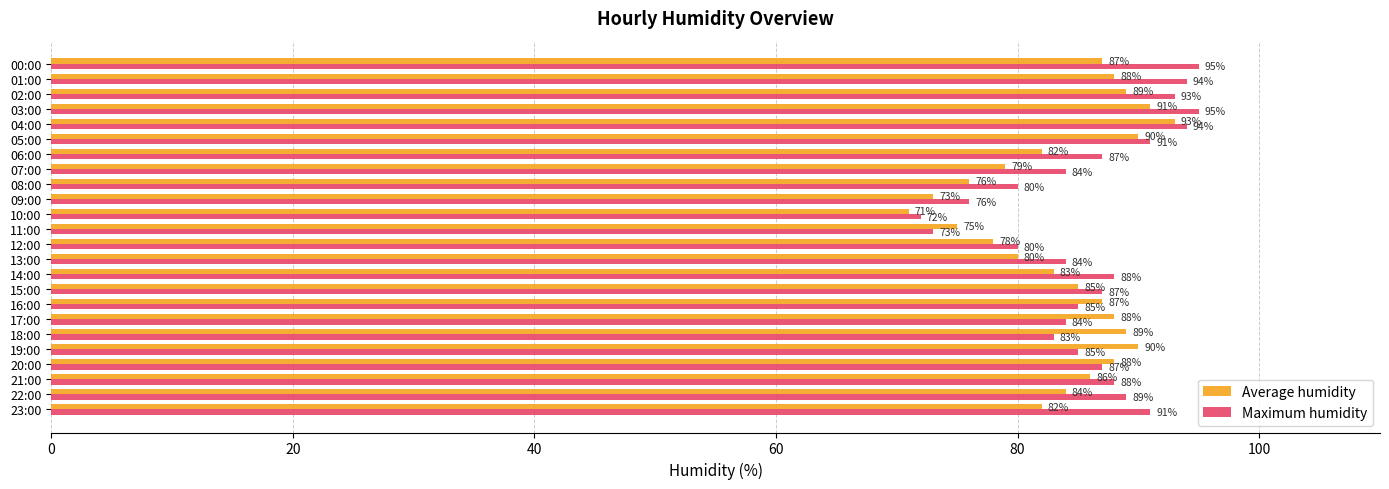

Between 06:00 and 10:00, which series saw the biggest shift?

Maximum humidity